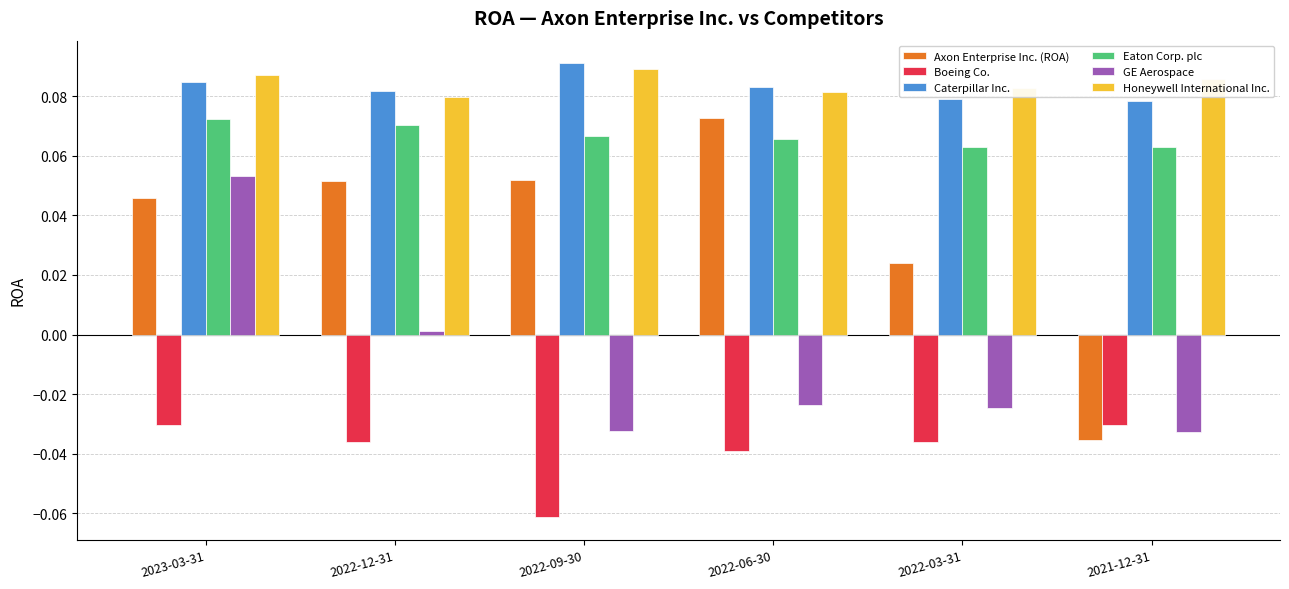

At which category does the chart reach its minimum across all series?

2022-09-30